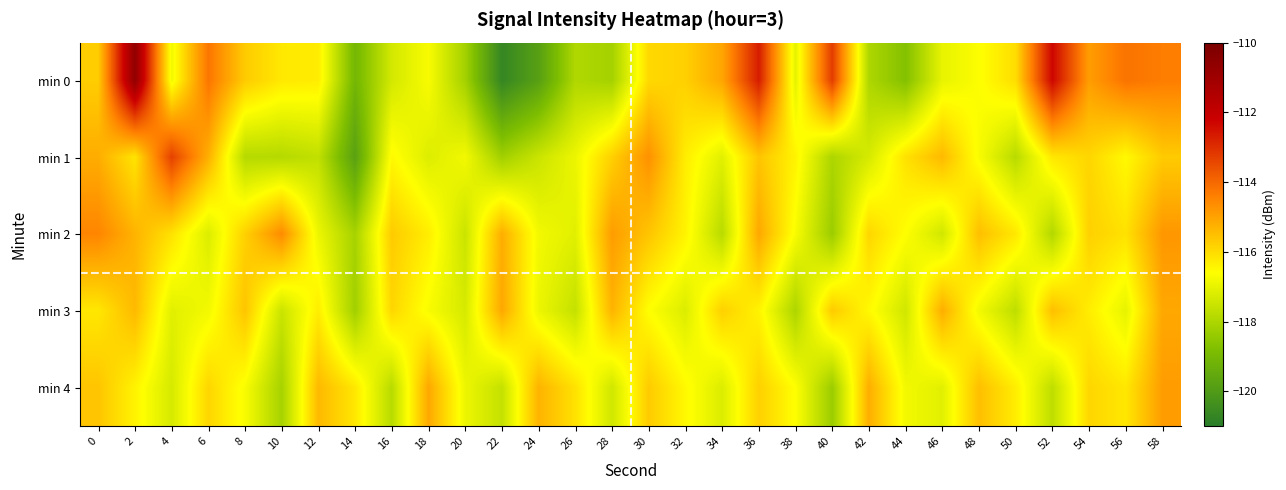

What is the difference between the highest and lowest values at 48?

1.3